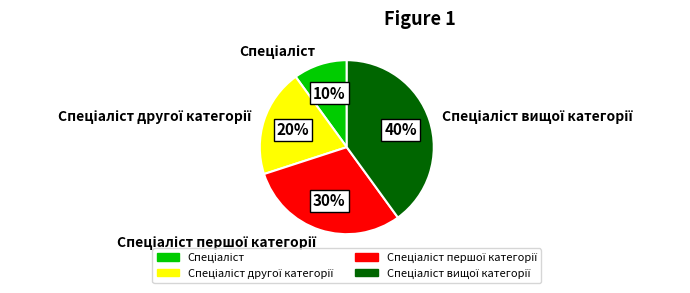

Is there any slice that represents more than half of the pie?

No